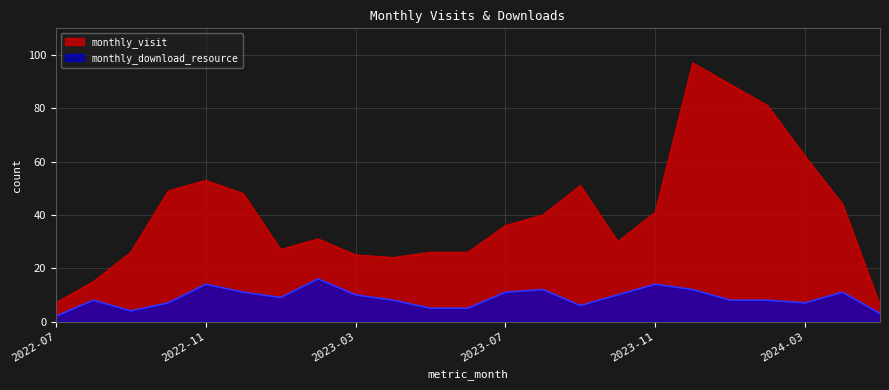

Which series has the largest range (max minus min)?

monthly_visit